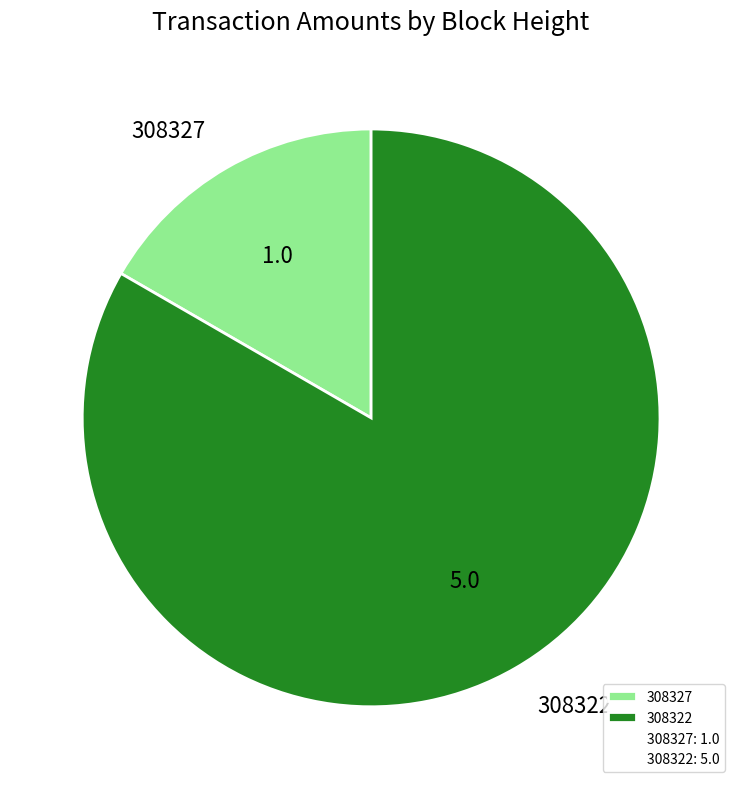

True or false: 308322 accounts for 90% of the total.

False